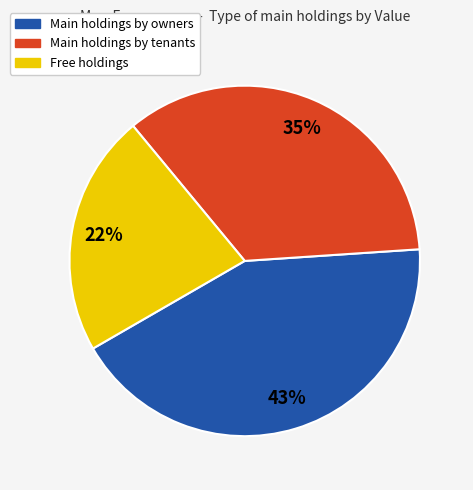

How many segments does this pie chart have?

3